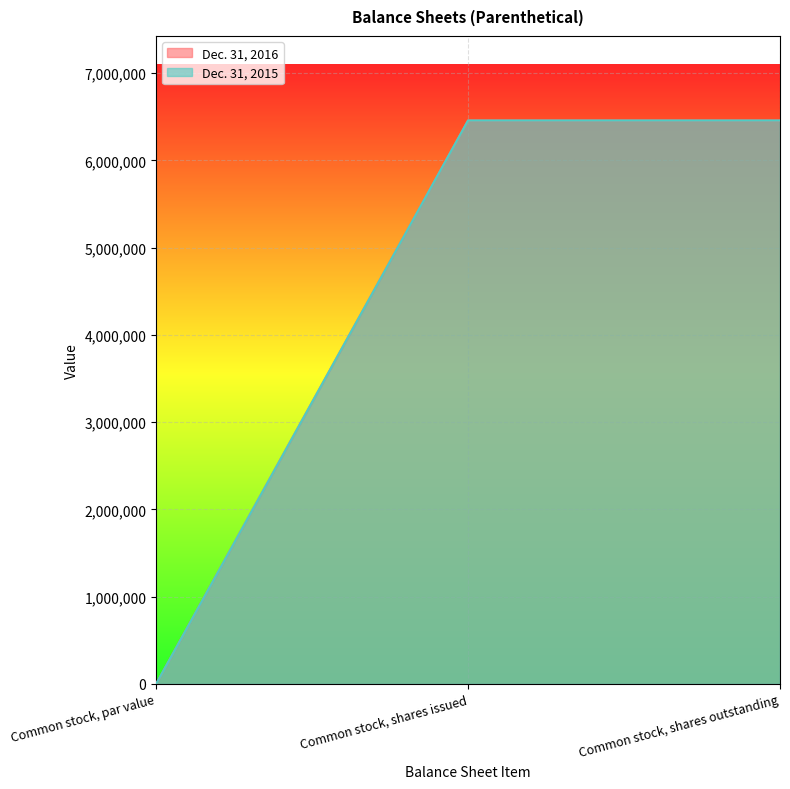

What is the label of the 2nd point from the right?

Common stock, shares issued